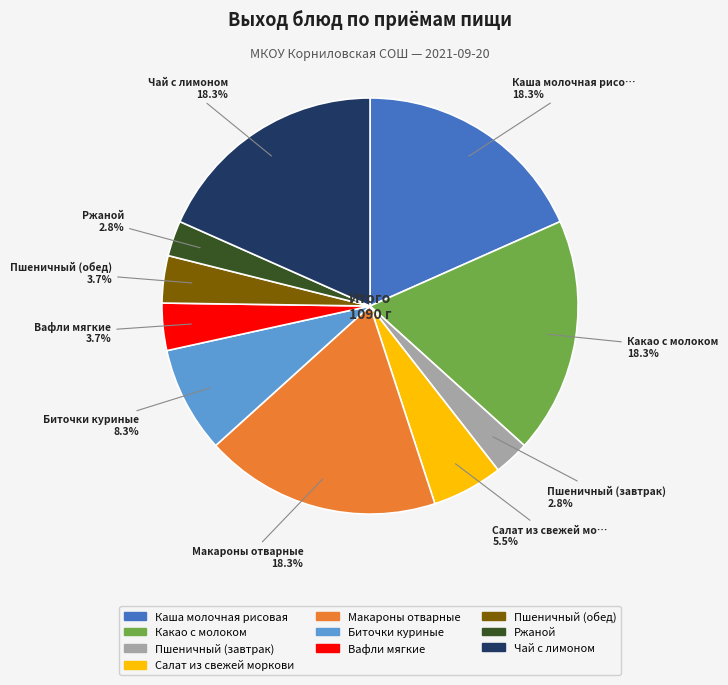

Is Вафли мягкие the majority of the pie?

No